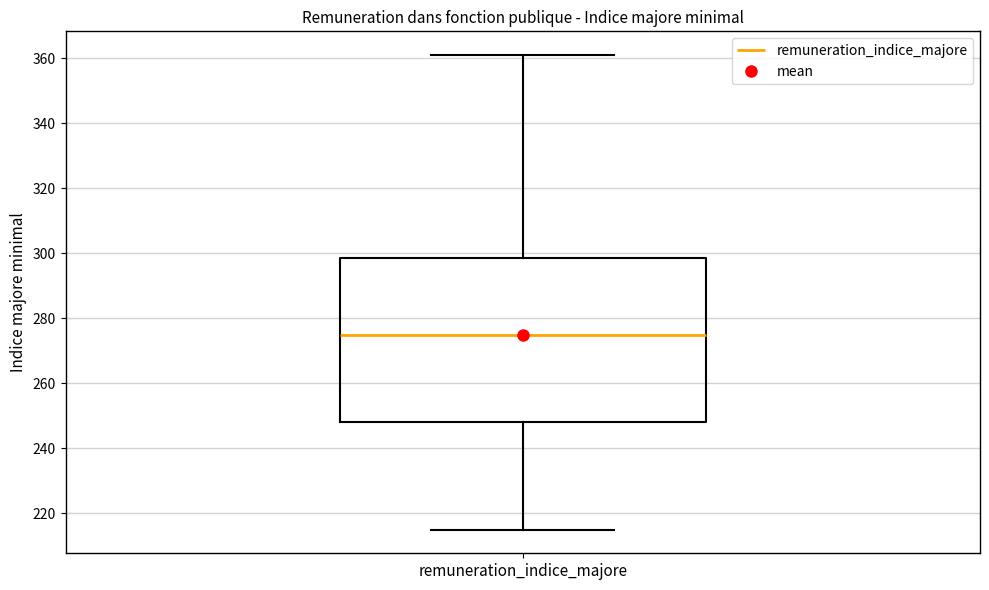

Read this box plot against the y-axis: the position of the median line, the range covered by the box, and the ends of both whiskers. The values are not printed on the chart, so give them approximately, as read against the axis.

median 276, box 248 to 298, whiskers 216 to 362